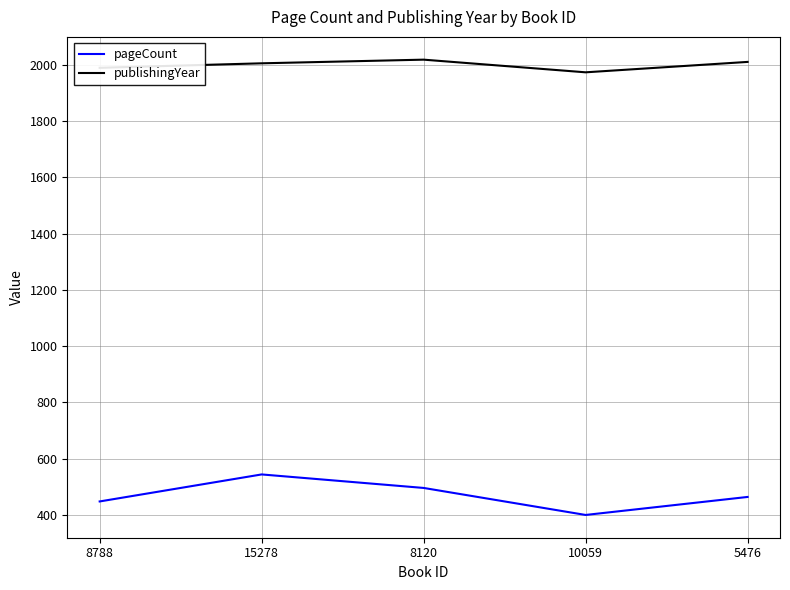

What is the difference between the highest and lowest values at 8788?

1541